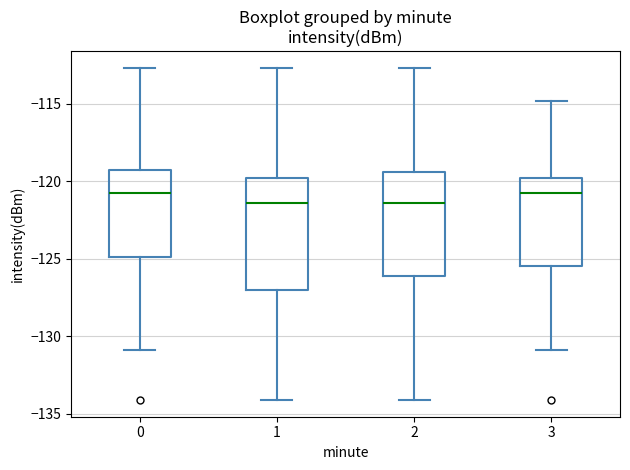

Where does the median line of the box at x = 3 sit on the y-axis? The values are not printed on the chart, so give them approximately, as read against the axis.

-121.0